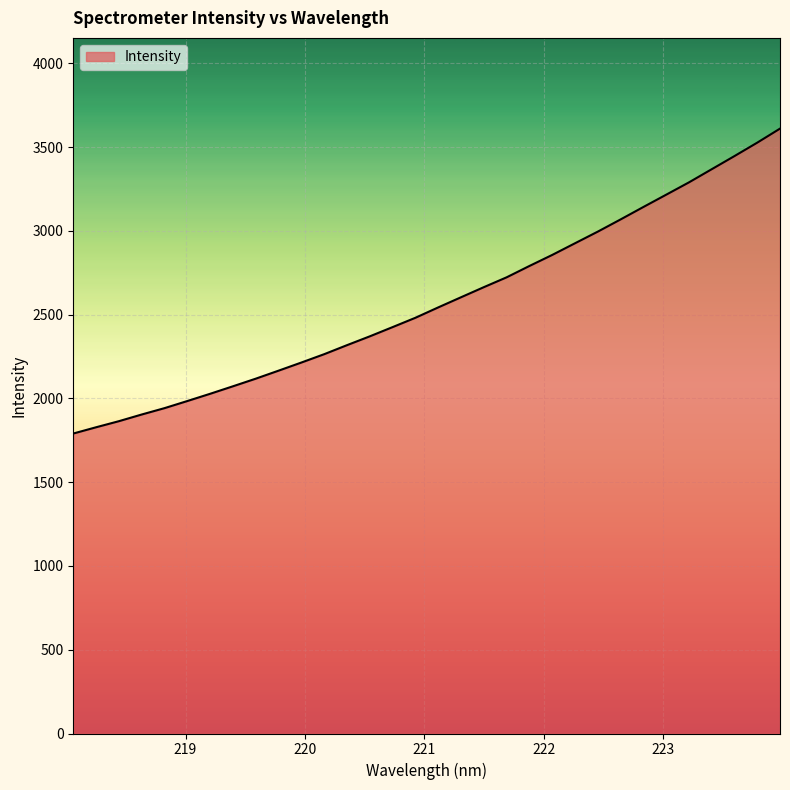

What is the difference between the maximum and minimum values?

1820.1